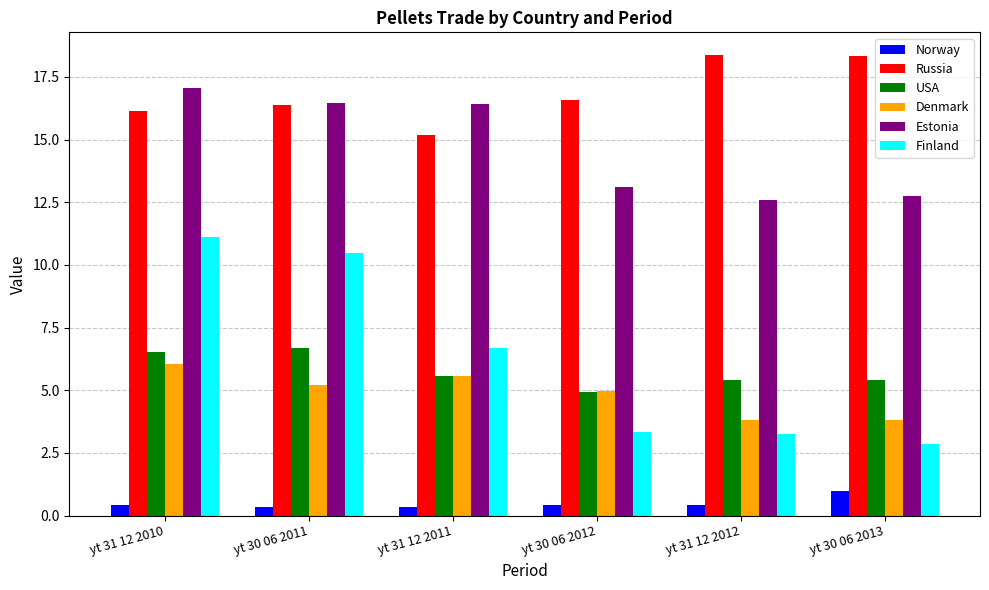

What is the value of the USA bar at the 1st from the left?

6.5